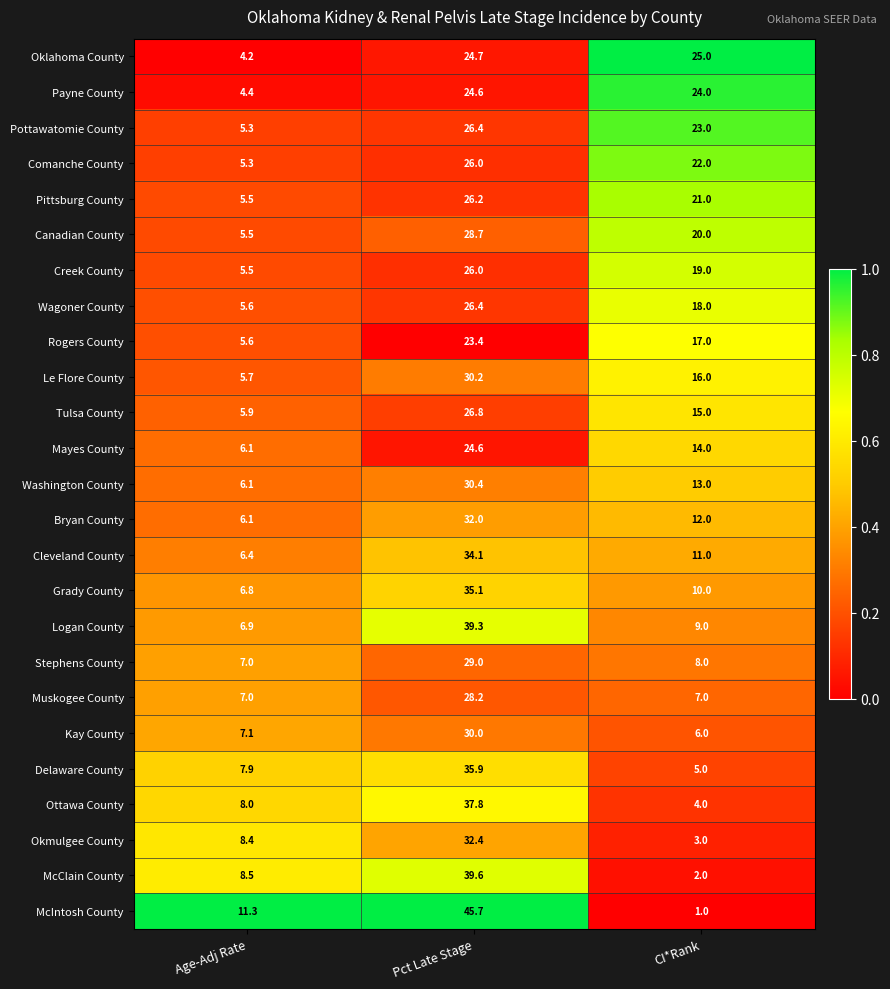

Which label corresponds to the smallest value in the chart?

CI*Rank